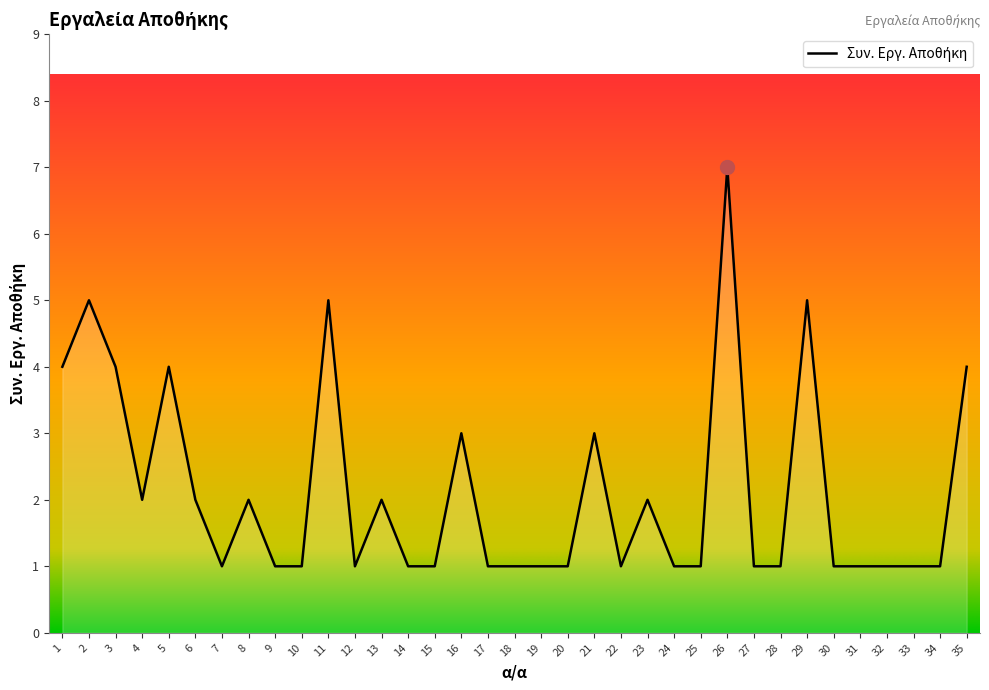

Which has a higher value, 29 or 35?

29